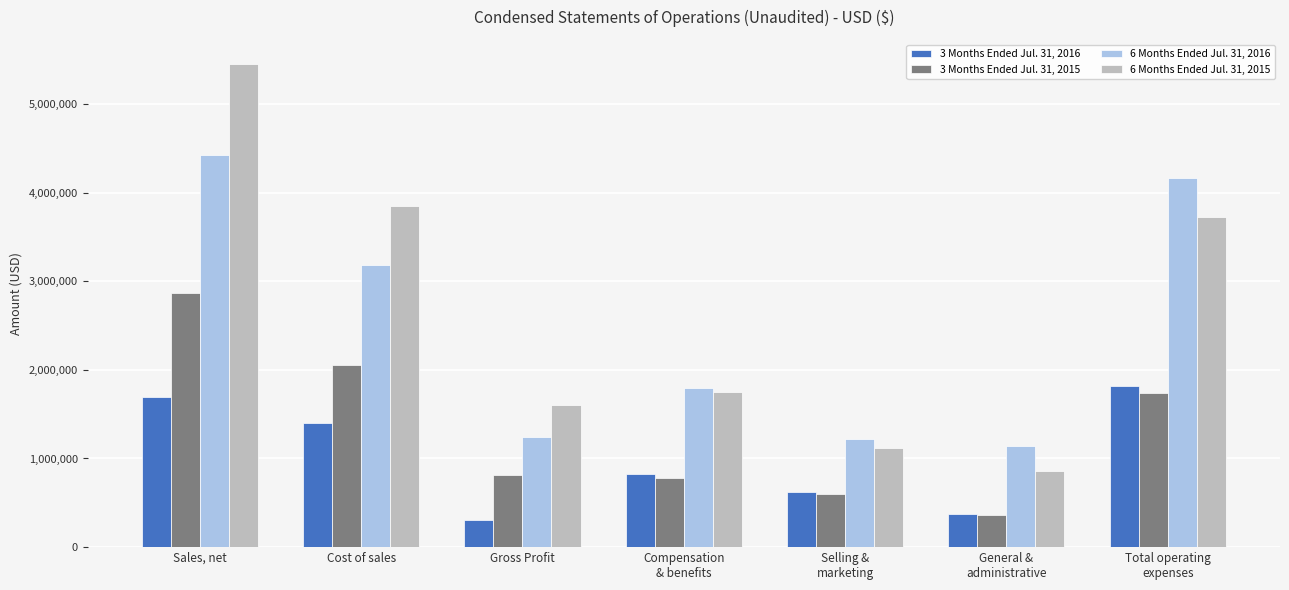

What is the difference between the 6 Months Ended Jul. 31, 2015 values at Cost of sales and Gross Profit?

2238274